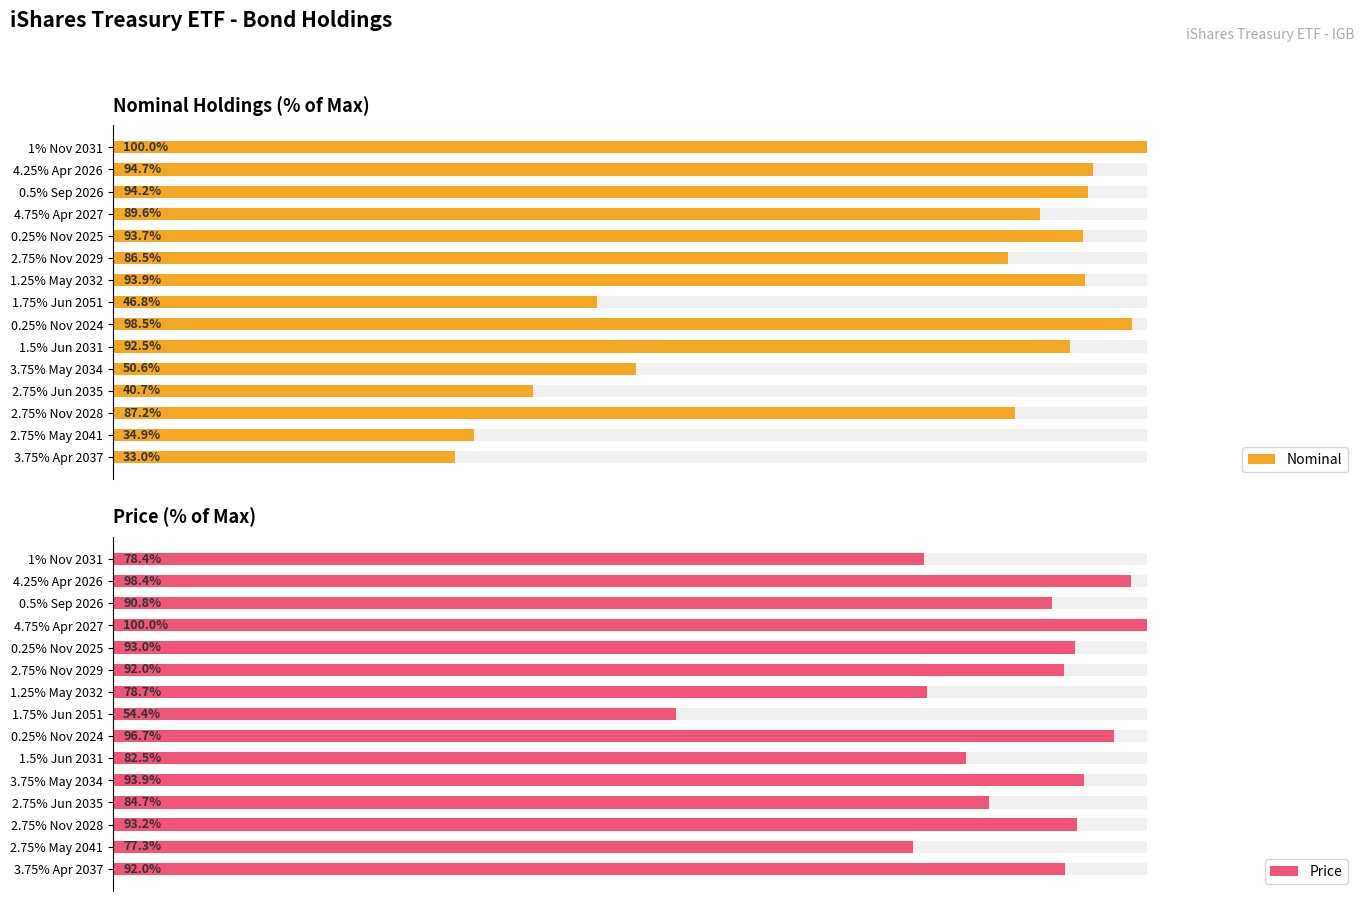

At 10, list the series in order from largest to smallest.

Price, Nominal